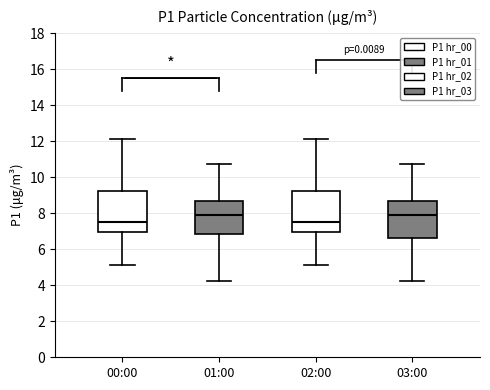

Reading left to right, transcribe this box plot: for each box, give where its median line is, the range the box spans, and where its two whiskers end, as read against the y-axis. The values are not printed on the chart, so give them approximately, as read against the axis.

00:00: median 7.6, box 7.0 to 9.2, whiskers 5.2 to 12.2
01:00: median 8.0, box 6.8 to 8.6, whiskers 4.2 to 10.8
02:00: median 7.6, box 7.0 to 9.2, whiskers 5.2 to 12.2
03:00: median 8.0, box 6.6 to 8.6, whiskers 4.2 to 10.8